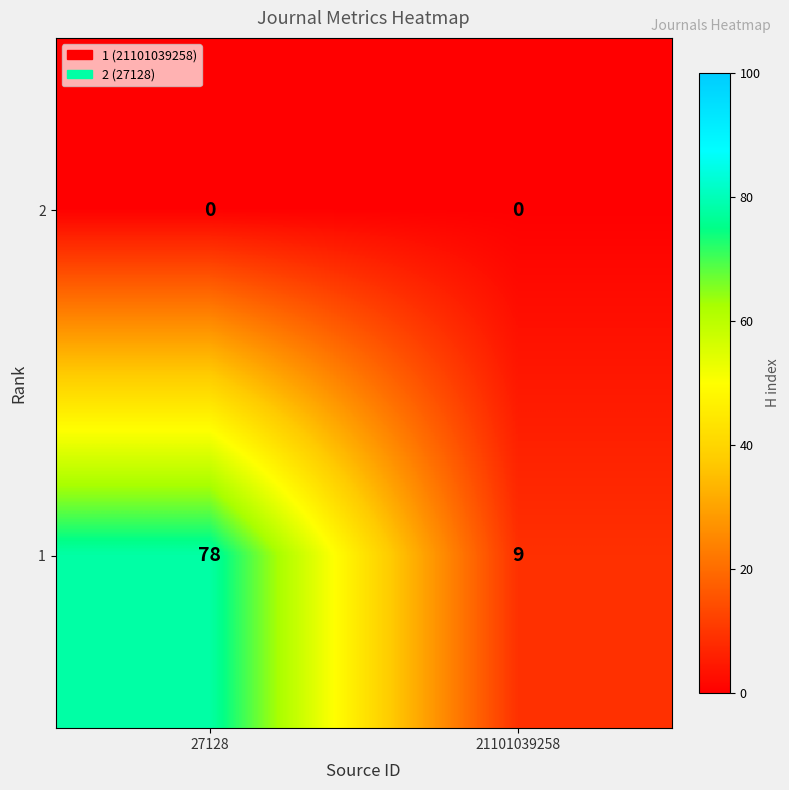

List the series in order of their peak value, highest first.

1, 2